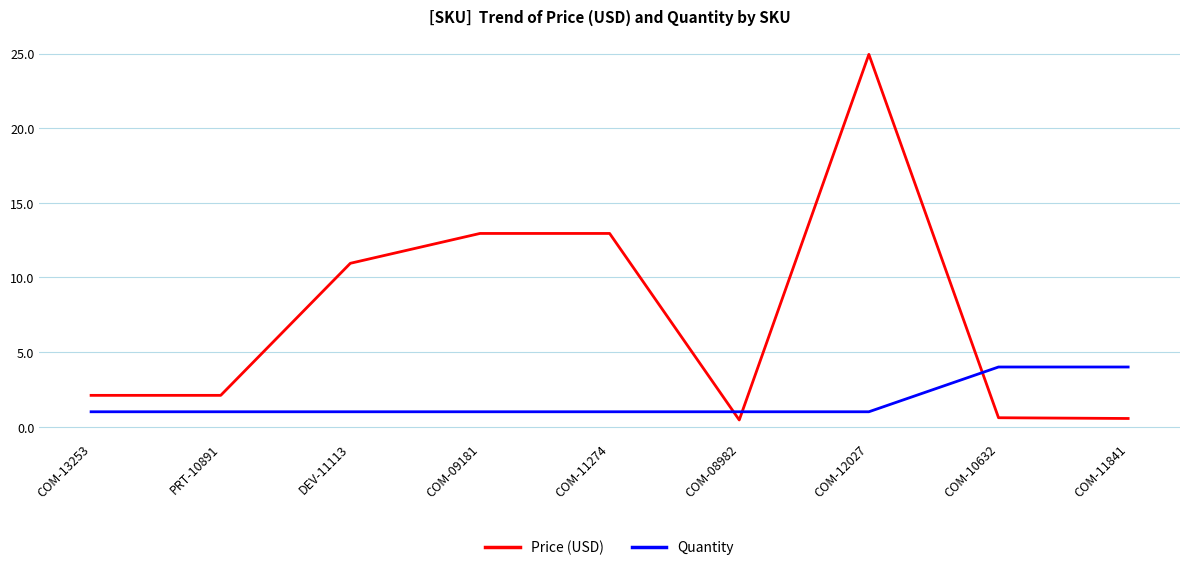

Read the Quantity value at PRT-10891.

1.0